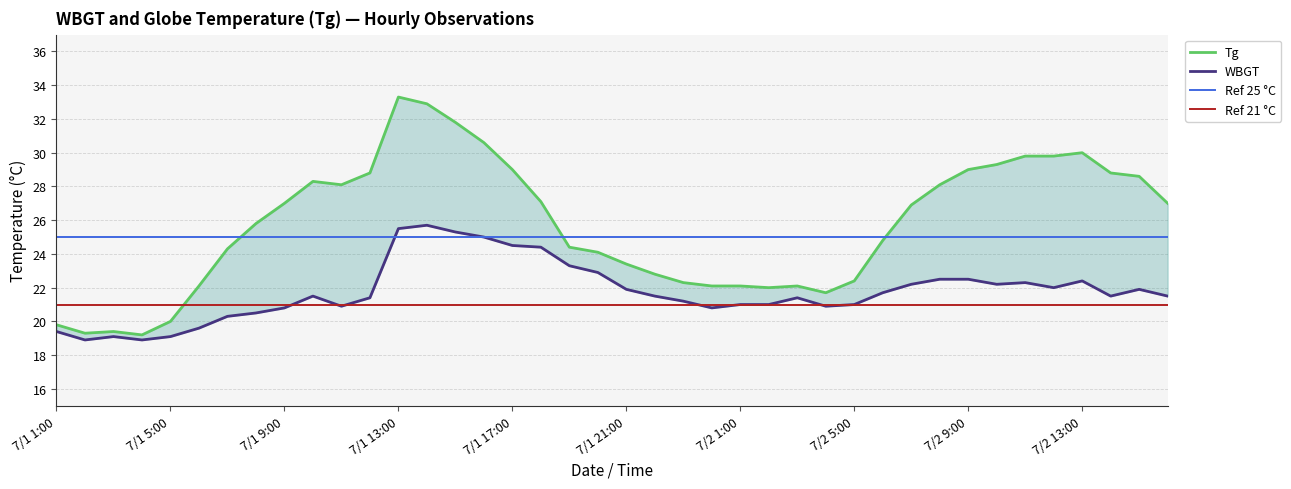

What is the value of the WBGT point at the 38th from the left?

21.5